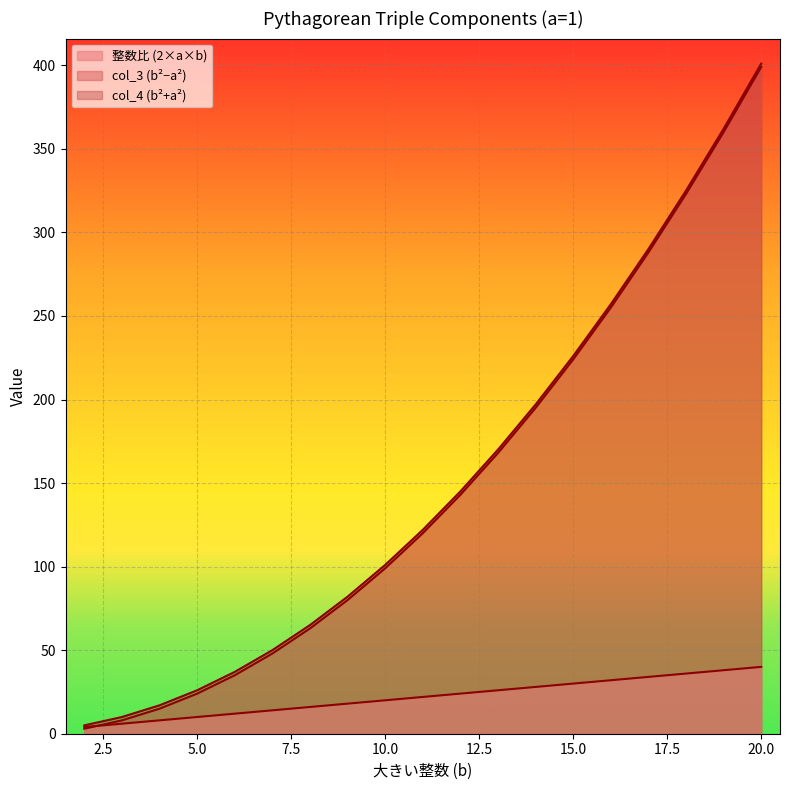

What is the sum of all 整数比 values?

418